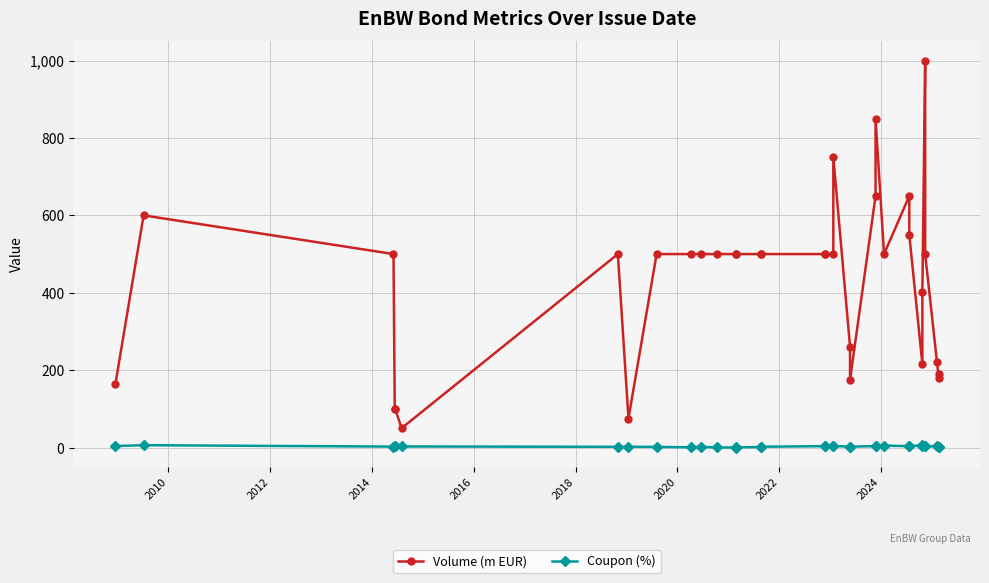

True or false: Volume (m EUR) and Coupon (%) intersect in this chart.

False